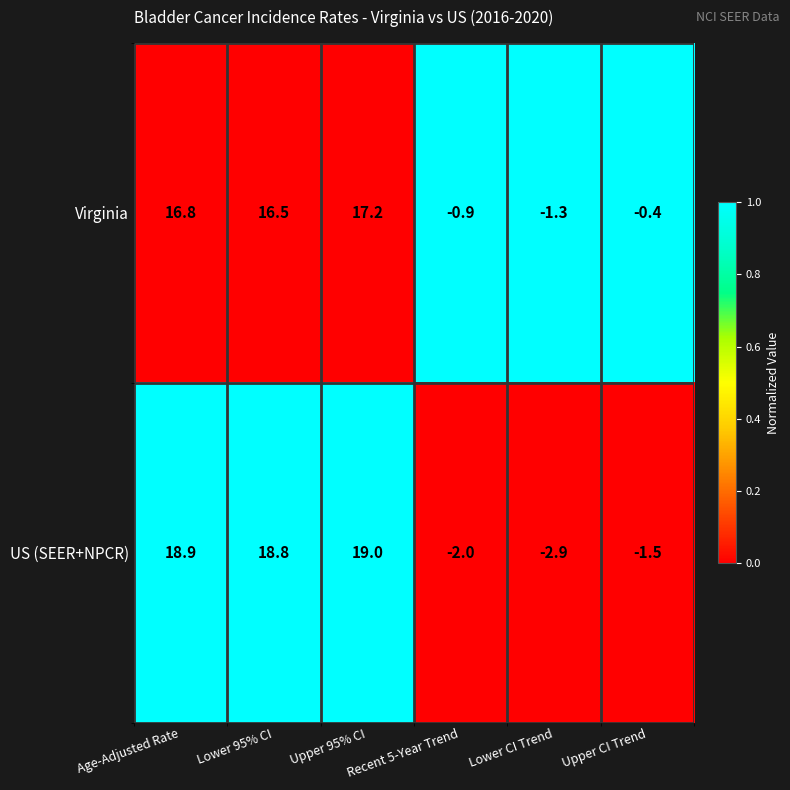

Rank the series by their maximum value, from lowest to highest.

Virginia, US (SEER+NPCR)